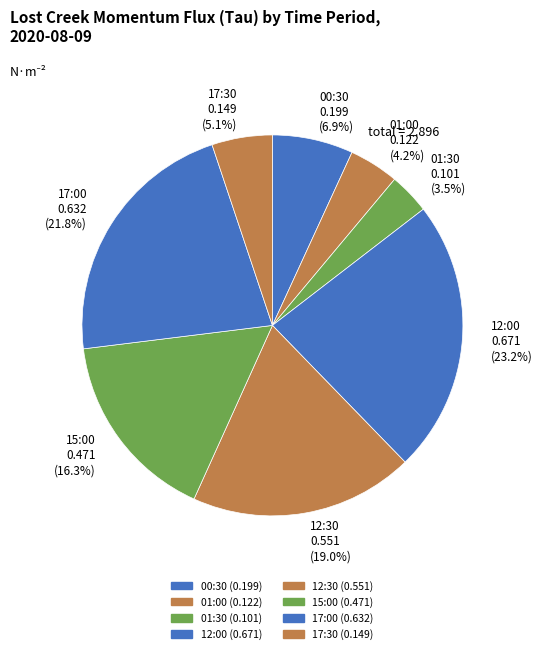

Rank the categories by value from lowest to highest.

01:30, 01:00, 17:30, 00:30, 15:00, 12:30, 17:00, 12:00